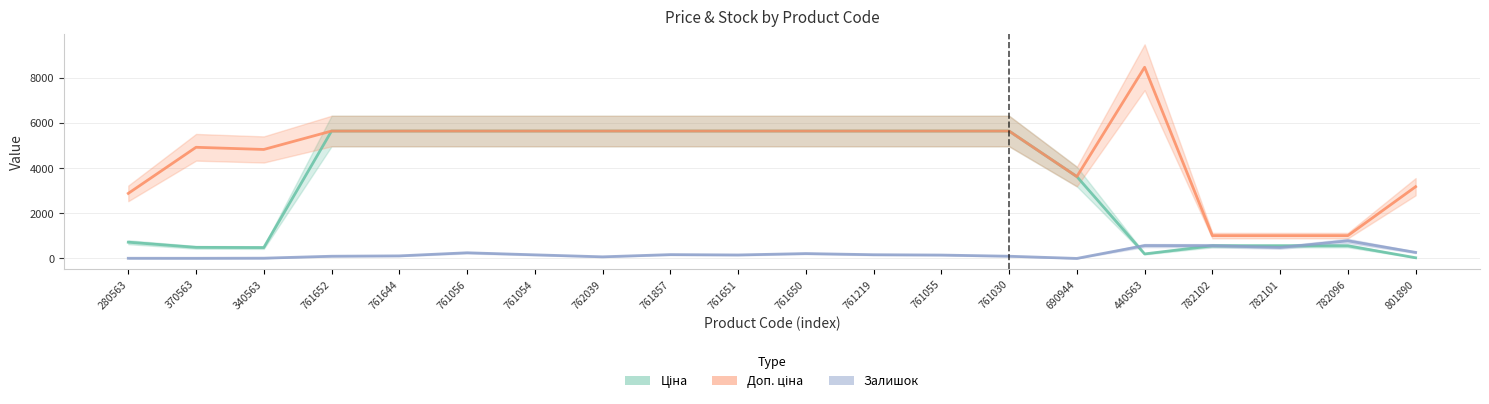

How many interior local valleys does the Доп. ціна series have?

2